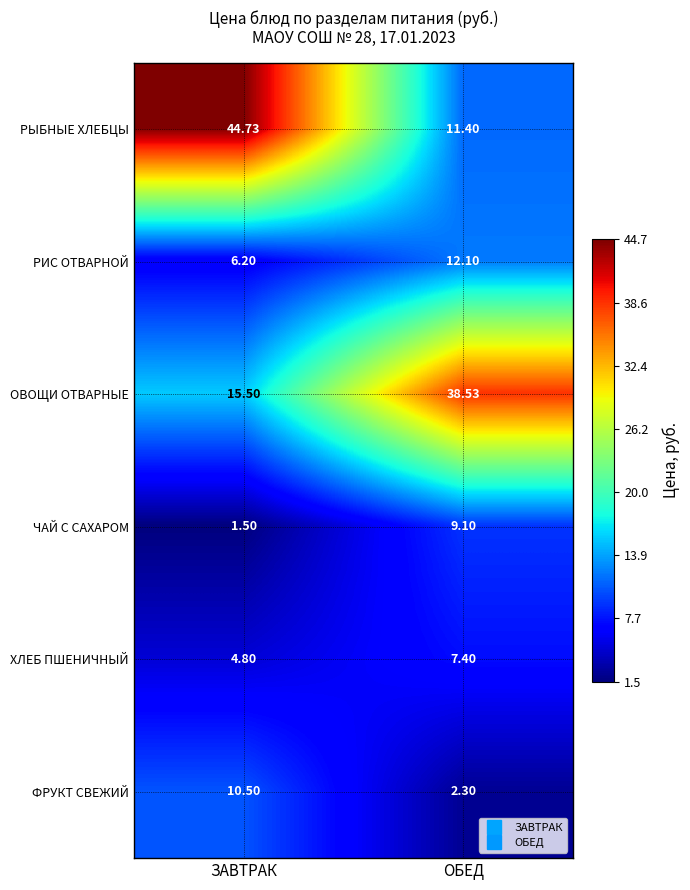

At which label is ОВОЩИ ОТВАРНЫЕ closest to 27?

ЗАВТРАК